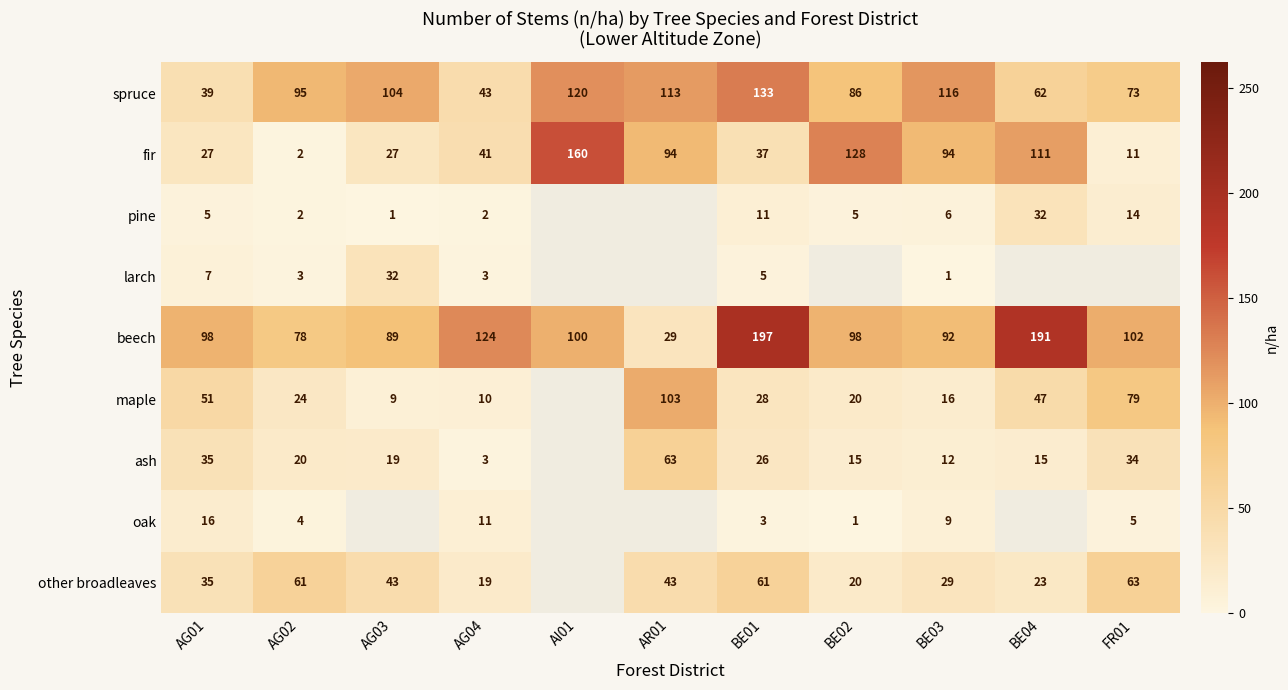

The pine series shows 7.4 at BE04. True or false?

False